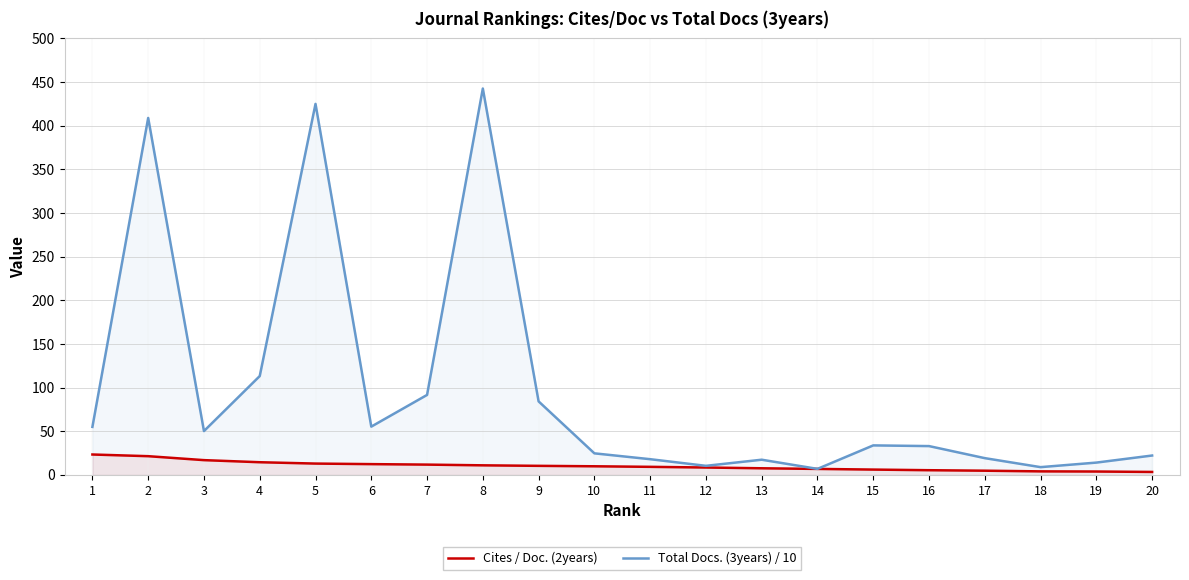

True or false: Total Docs. (3years) / 10 has a value of 19.3 at 17.

True